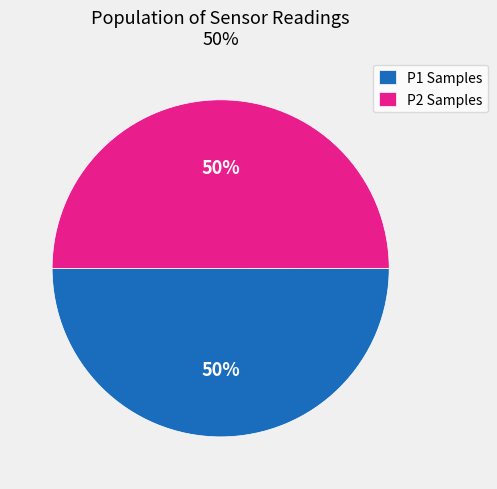

How many slices are in this pie chart?

2